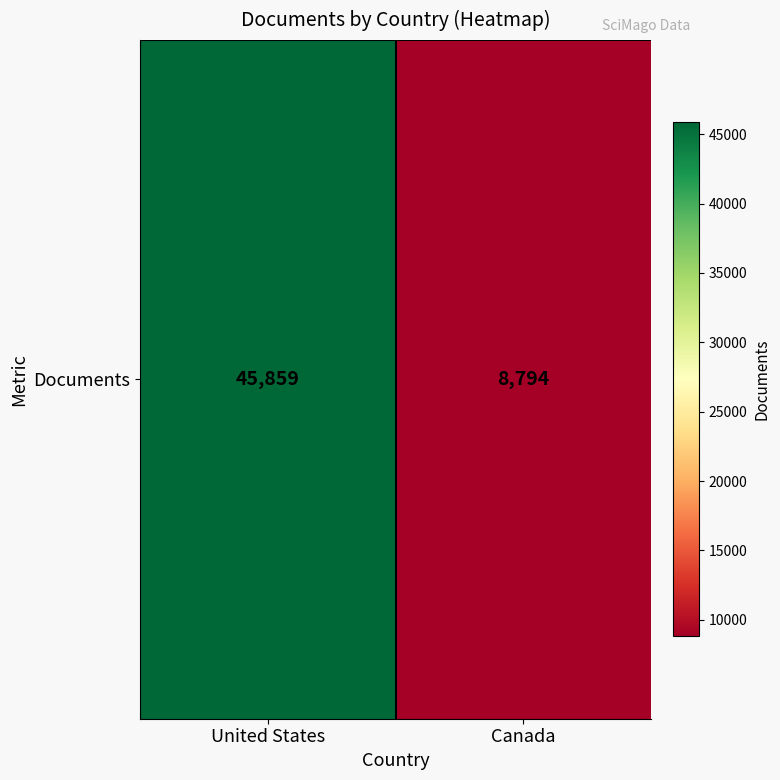

What is the difference between the maximum and minimum values?

37065